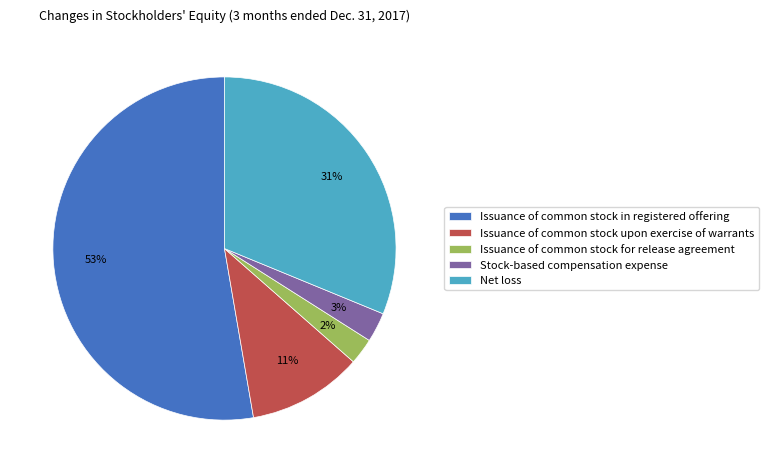

To the nearest percent, what is the average slice percentage?

20%